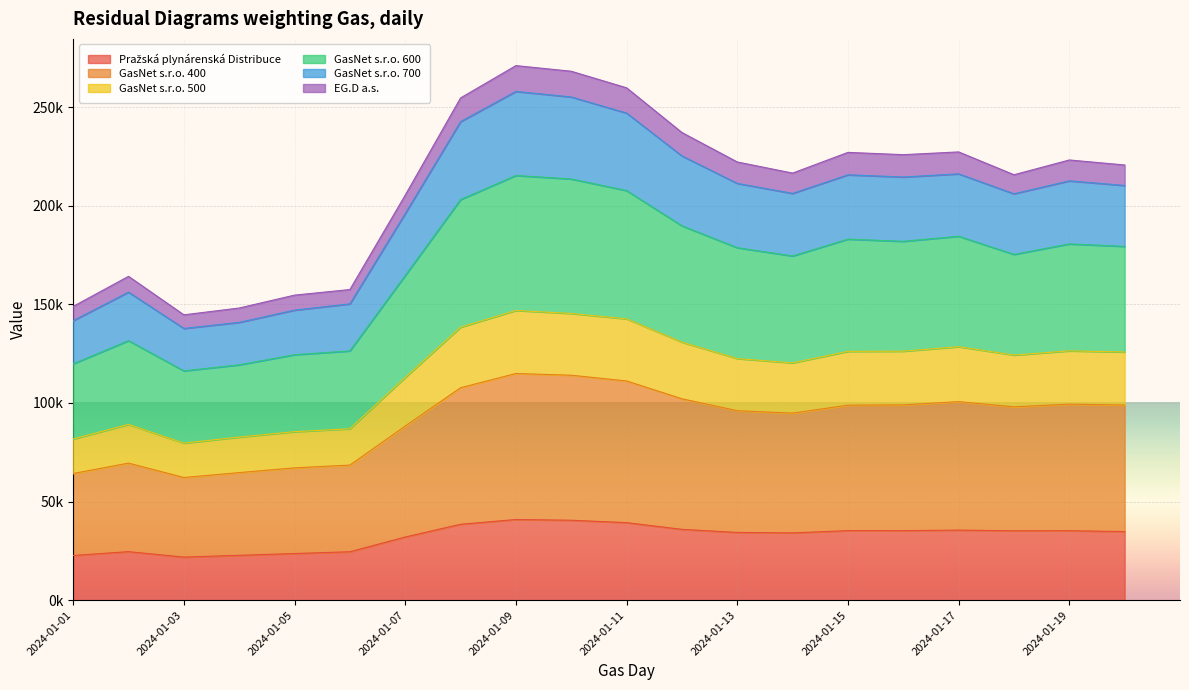

Which series has the widest spread of values?

GasNet s.r.o. 600